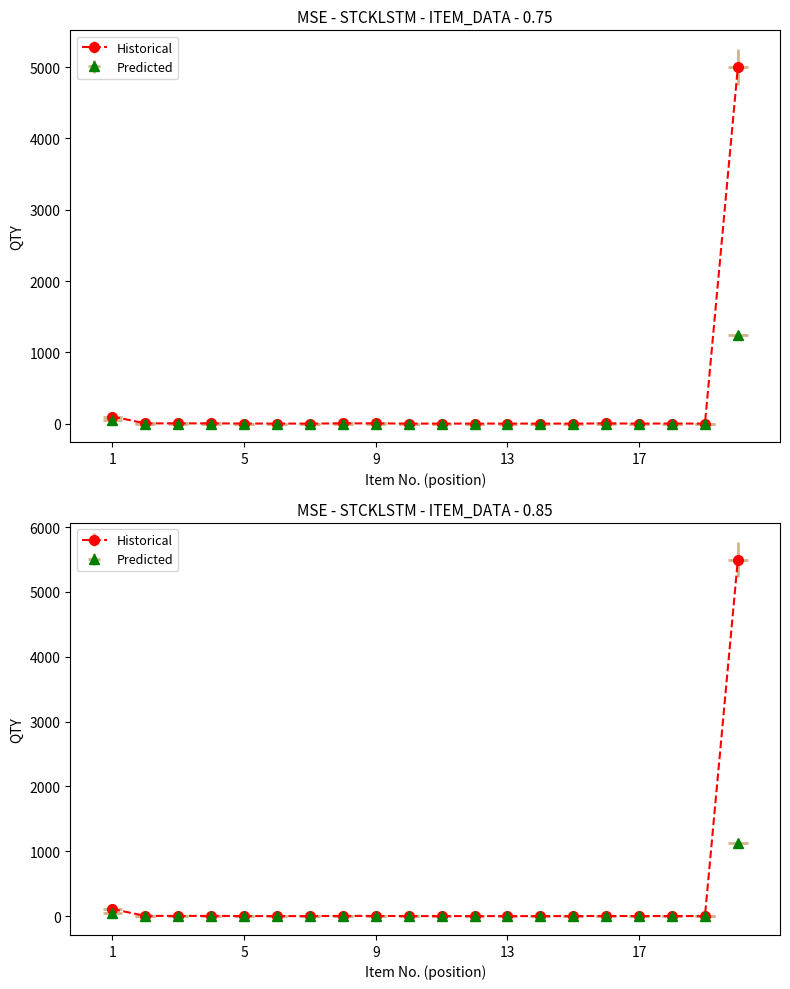

At which label does Historical reach its minimum?

6